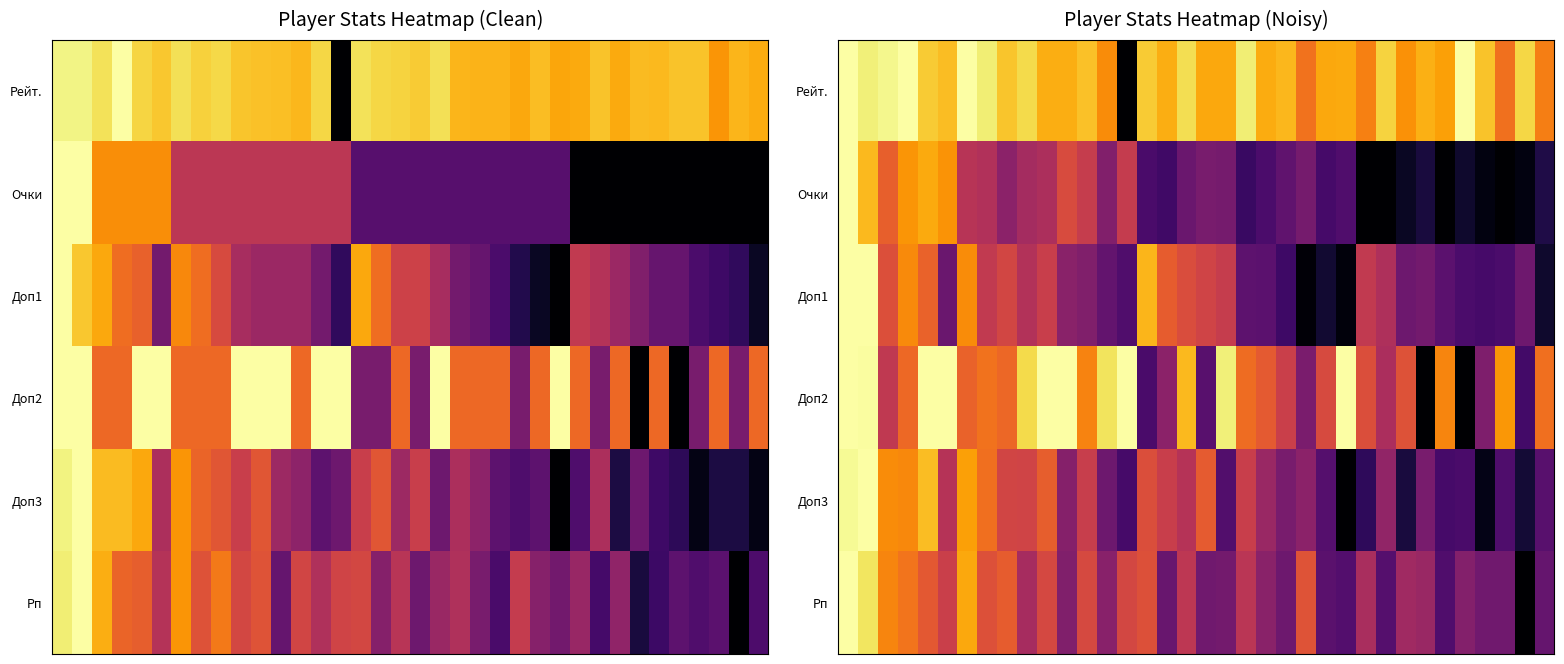

Which series has the largest total across all categories?

Рейт.